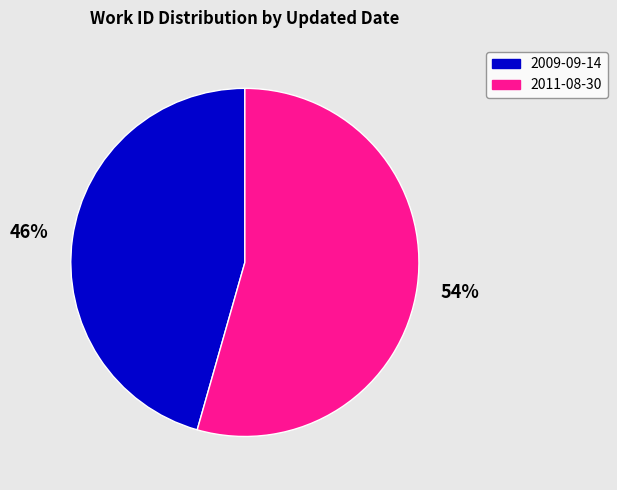

What percentage is the 2009-09-14 slice, to the nearest percent?

46%